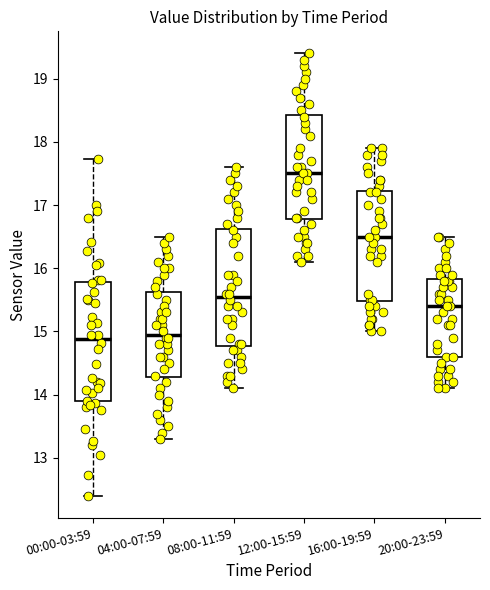

Reading left to right, read every box against the y-axis: the position of its median line, the range the box covers, and the ends of its whiskers. The values are not printed on the chart, so give them approximately, as read against the axis.

00:00-03:59: median 14.9, box 13.9 to 15.8, whiskers 12.4 to 17.7
04:00-07:59: median 15.0, box 14.3 to 15.6, whiskers 13.3 to 16.5
08:00-11:59: median 15.6, box 14.8 to 16.6, whiskers 14.1 to 17.6
12:00-15:59: median 17.5, box 16.8 to 18.4, whiskers 16.1 to 19.4
16:00-19:59: median 16.5, box 15.5 to 17.2, whiskers 15.0 to 17.9
20:00-23:59: median 15.4, box 14.6 to 15.8, whiskers 14.1 to 16.5